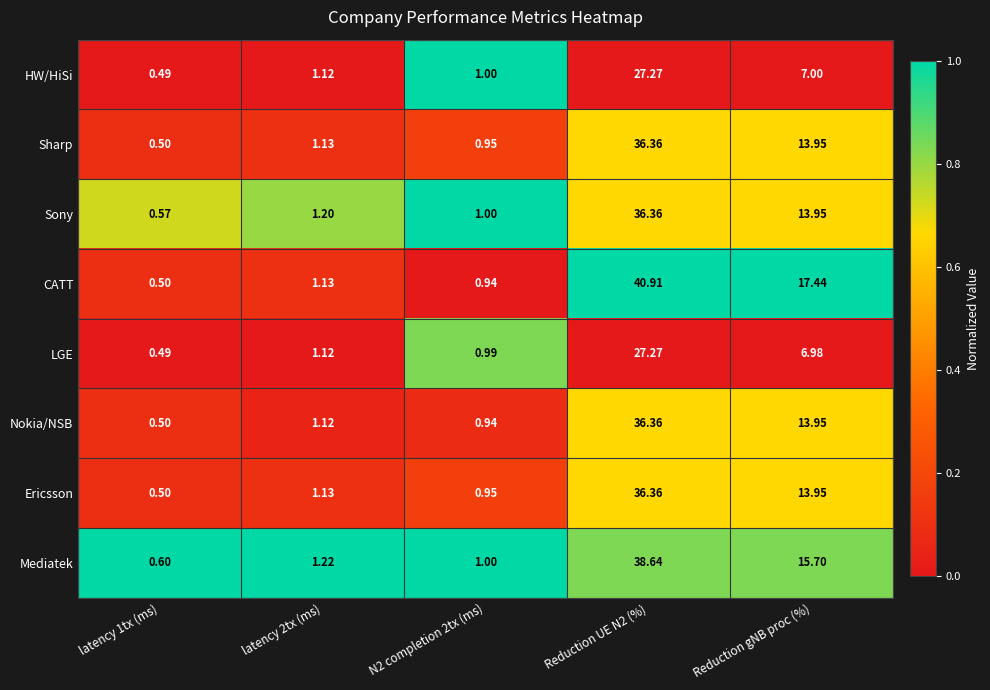

Which series changed the most between latency 2tx (ms) and N2 completion 2tx (ms)?

Mediatek